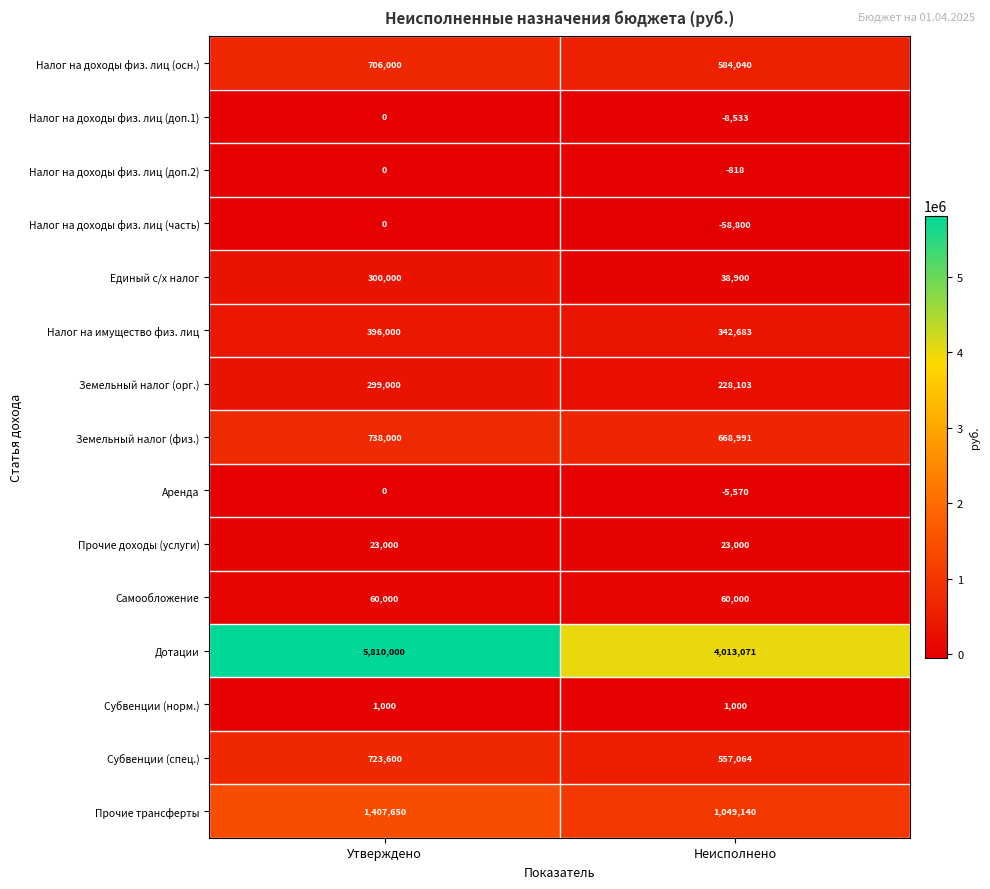

What is the minimum value shown in the chart?

-58800